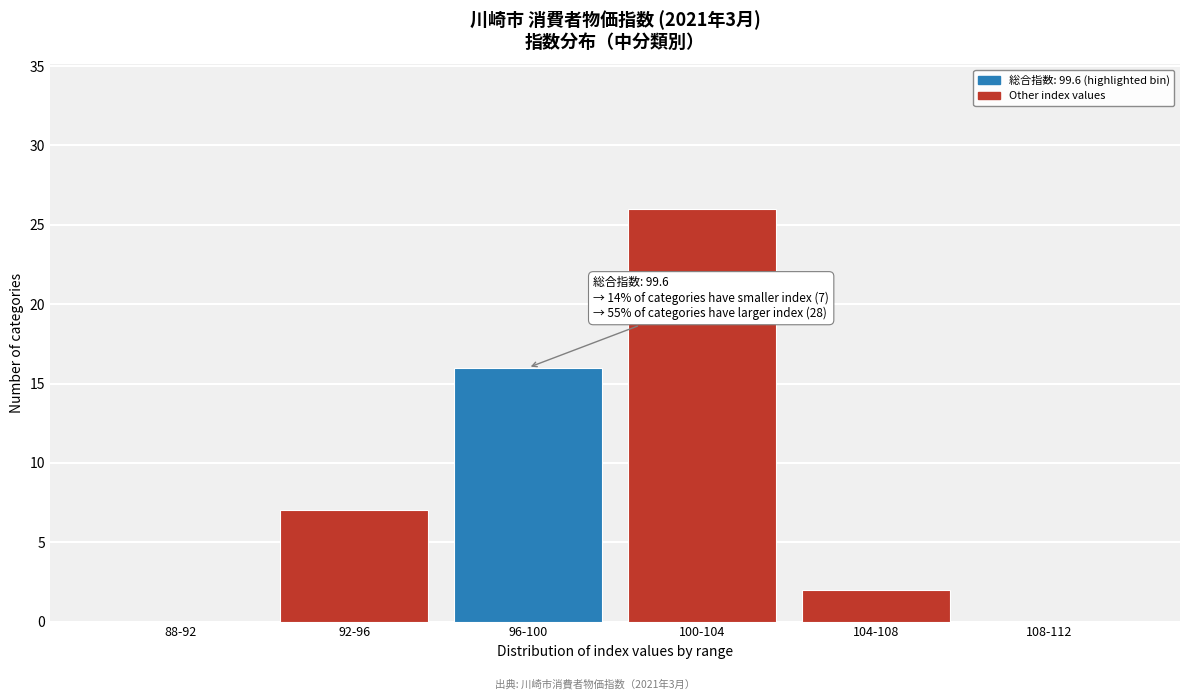

Reading left to right, extract all data points from this chart.

88-92=0	92-96=7	96-100=16	100-104=26	104-108=2	108-112=0